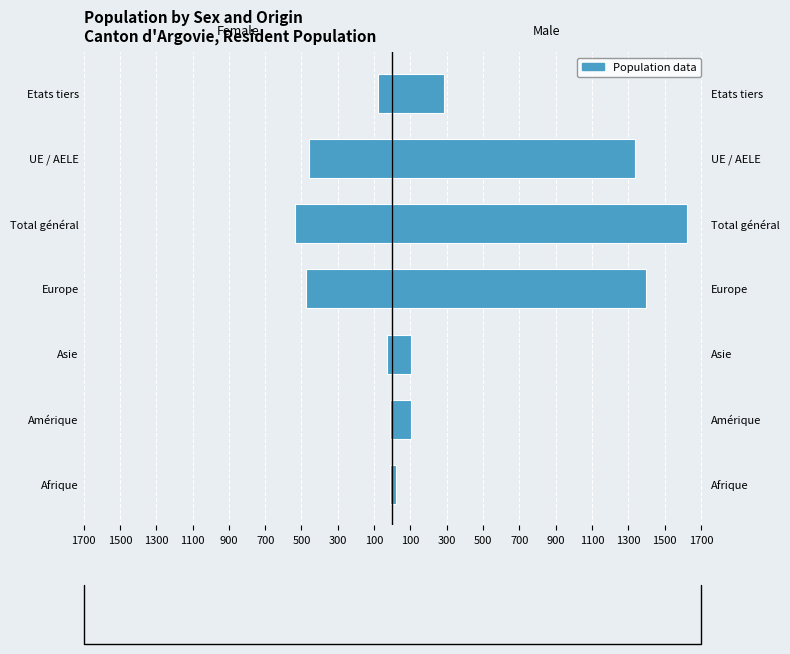

At how many categories does at least one series exceed 1165?

3